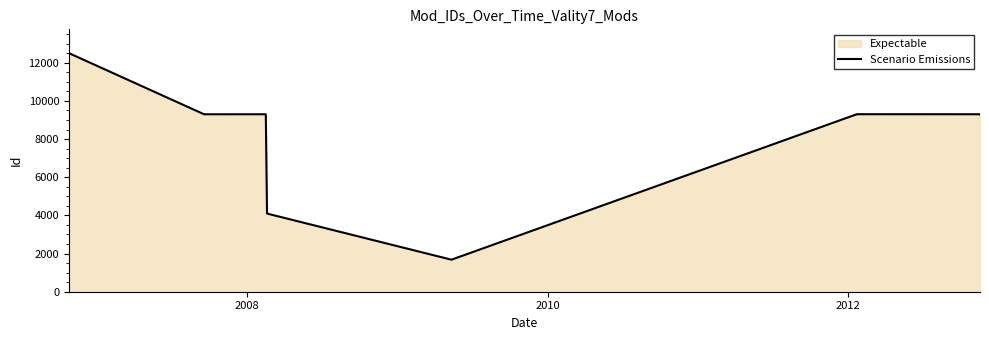

What is the sum of all values?

74101